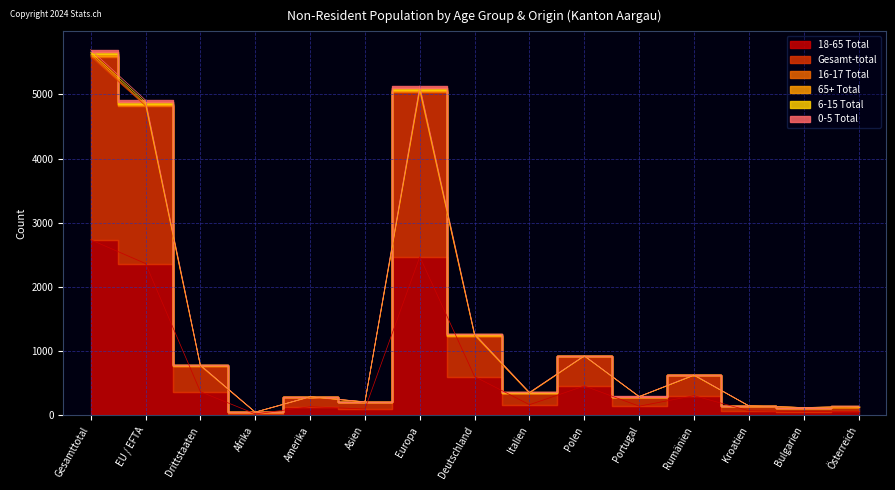

How many interior local peaks does the 18-65 Total series have?

4